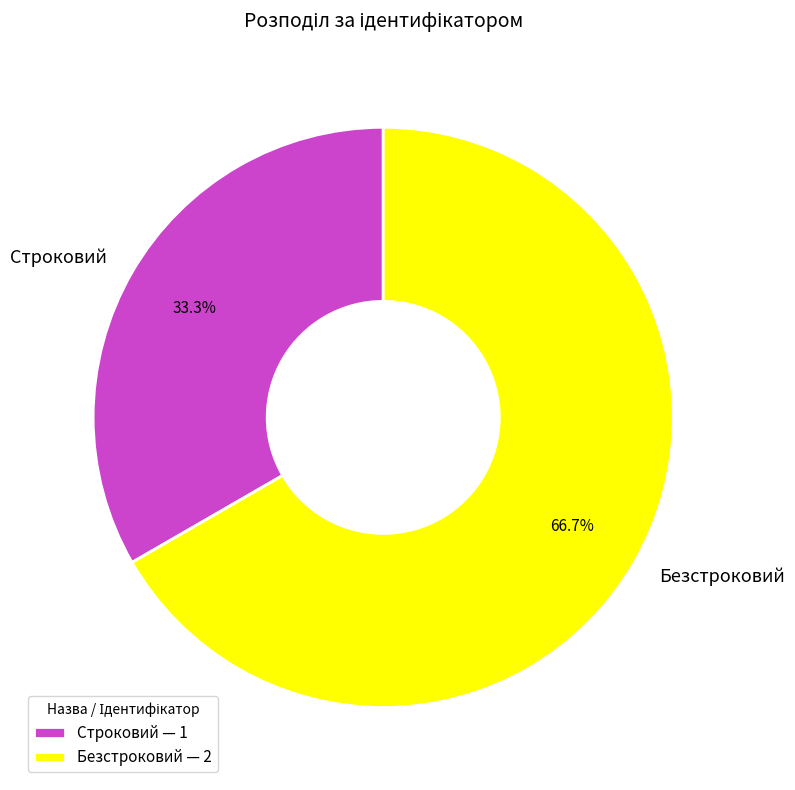

What is the majority slice?

Безстроковий